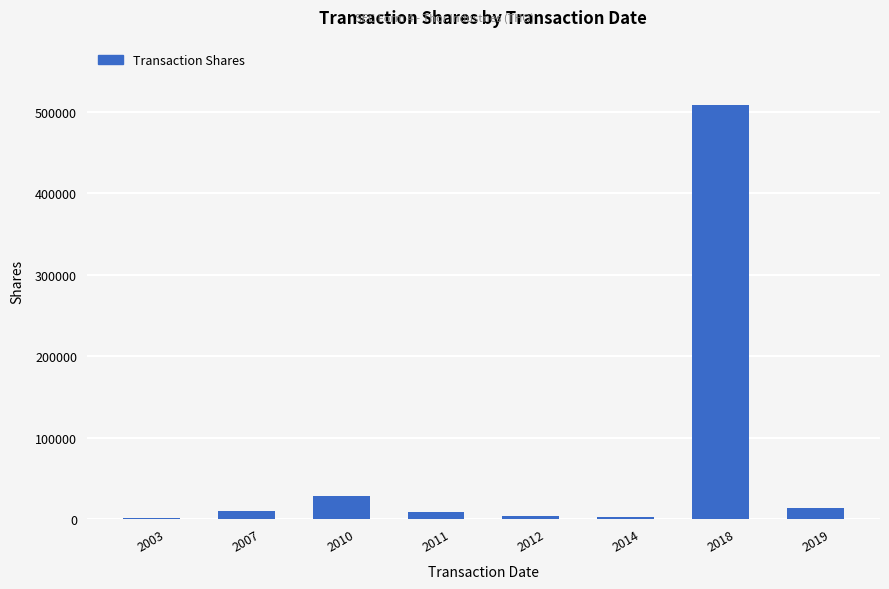

What is the greatest value displayed?

509000